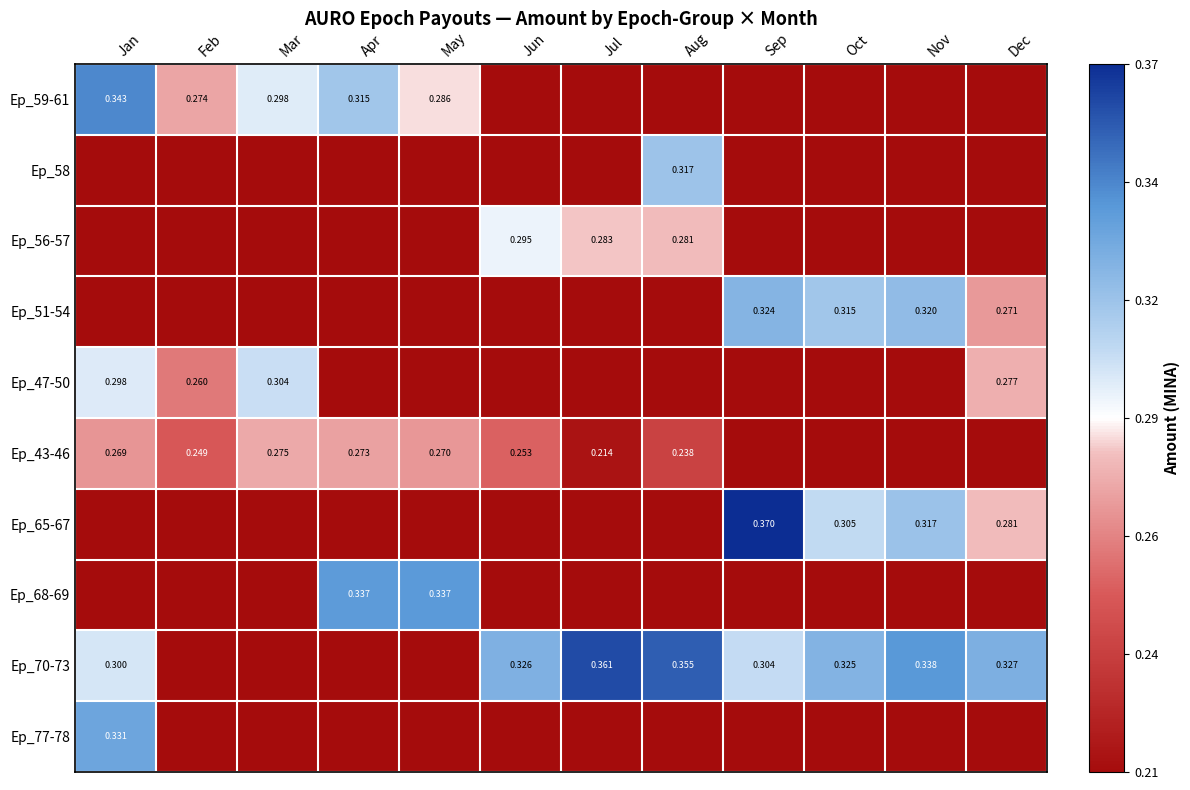

Count the Ep_65-67 values in the range 0 to 1.

12